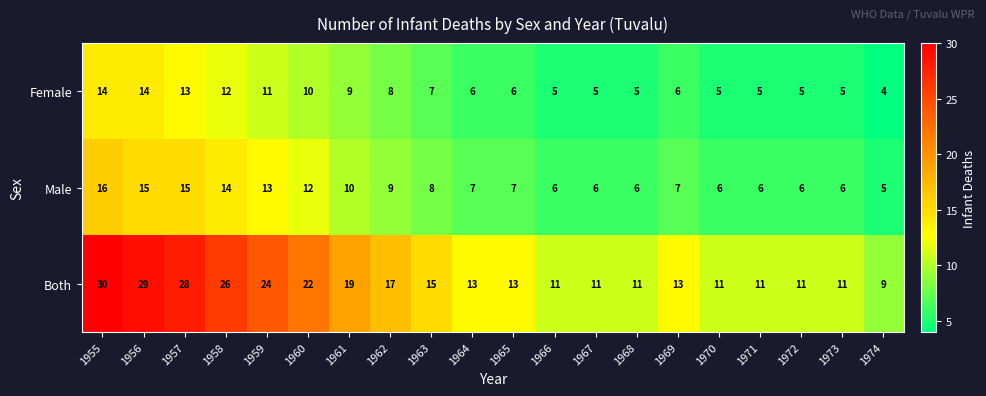

What is the total value across all series at 1960?

44